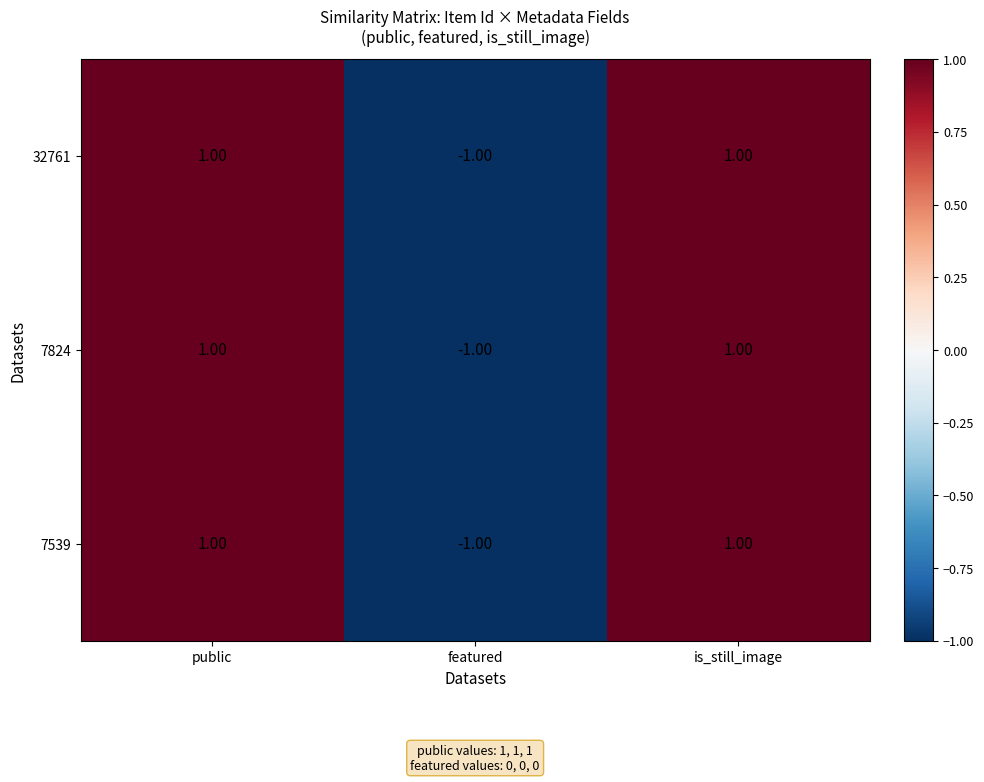

Which category has the lowest value in the 7824 series?

featured